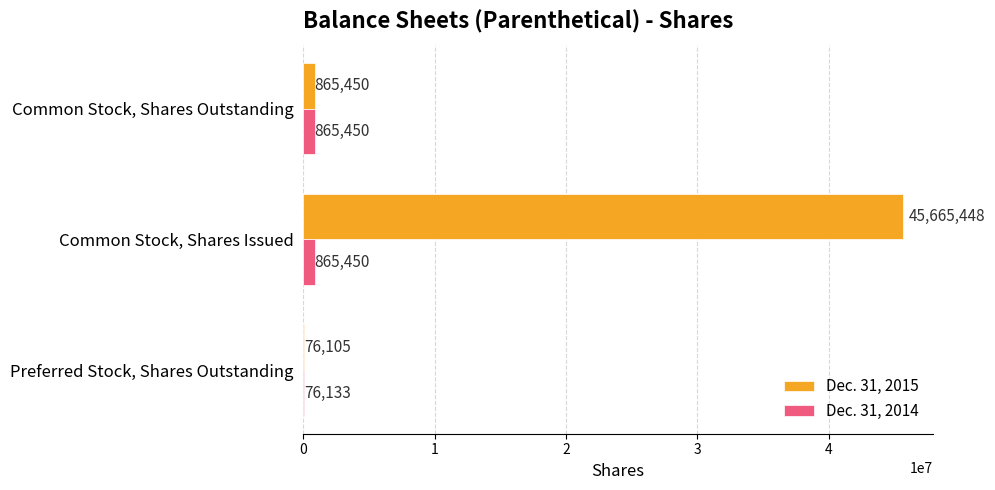

What is the average value of the Dec. 31, 2015 series?

15535668